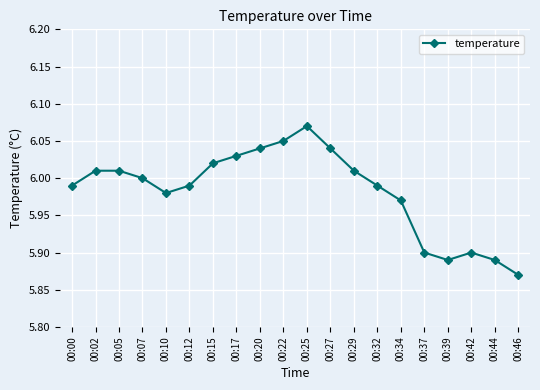

At which label does the data first exceed 6?

00:02